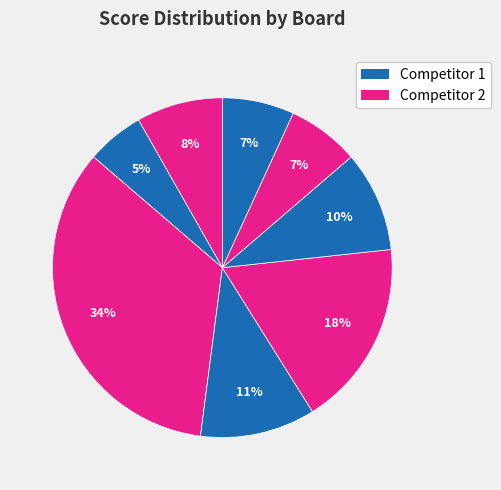

Count the number of slices in the pie.

8